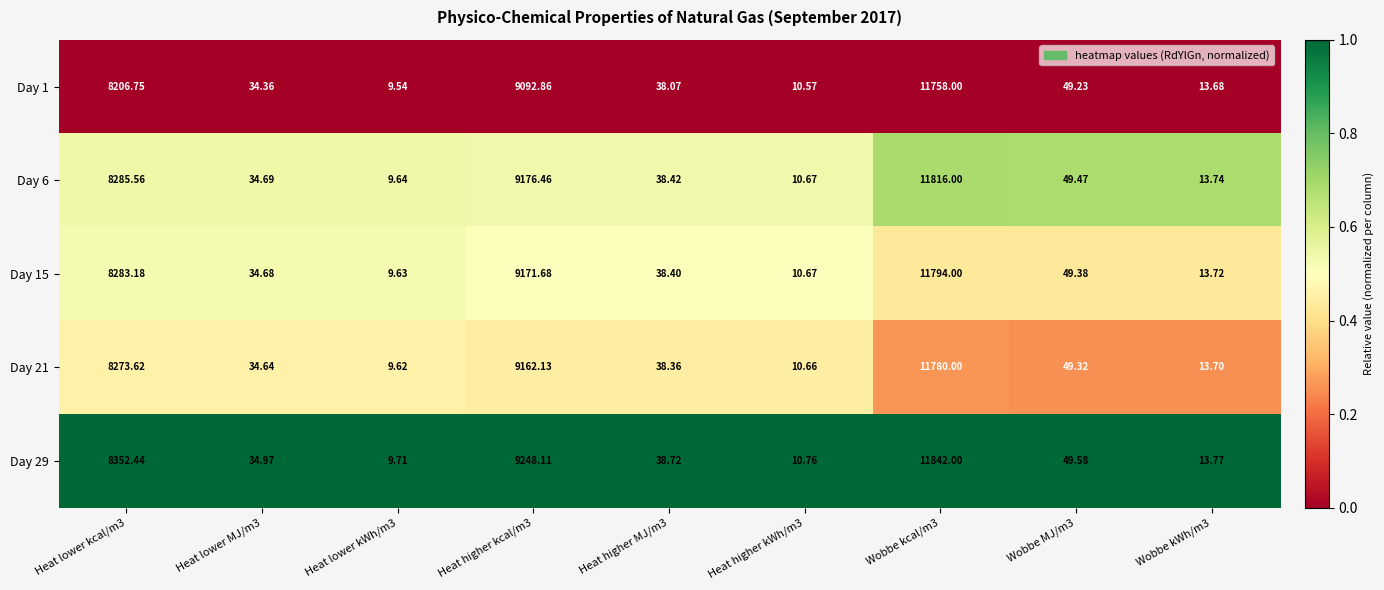

Is the value of Day 1 at Heat lower MJ/m3 greater than the value of Day 6 at Heat higher kcal/m3?

No